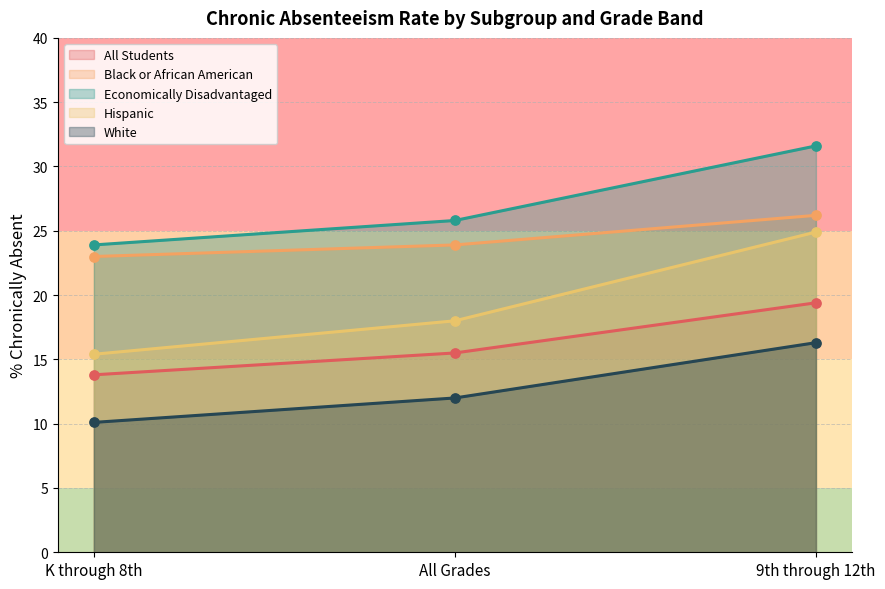

What are all the series names shown in the legend?

All Students, Black or African American, Economically Disadvantaged, Hispanic, White